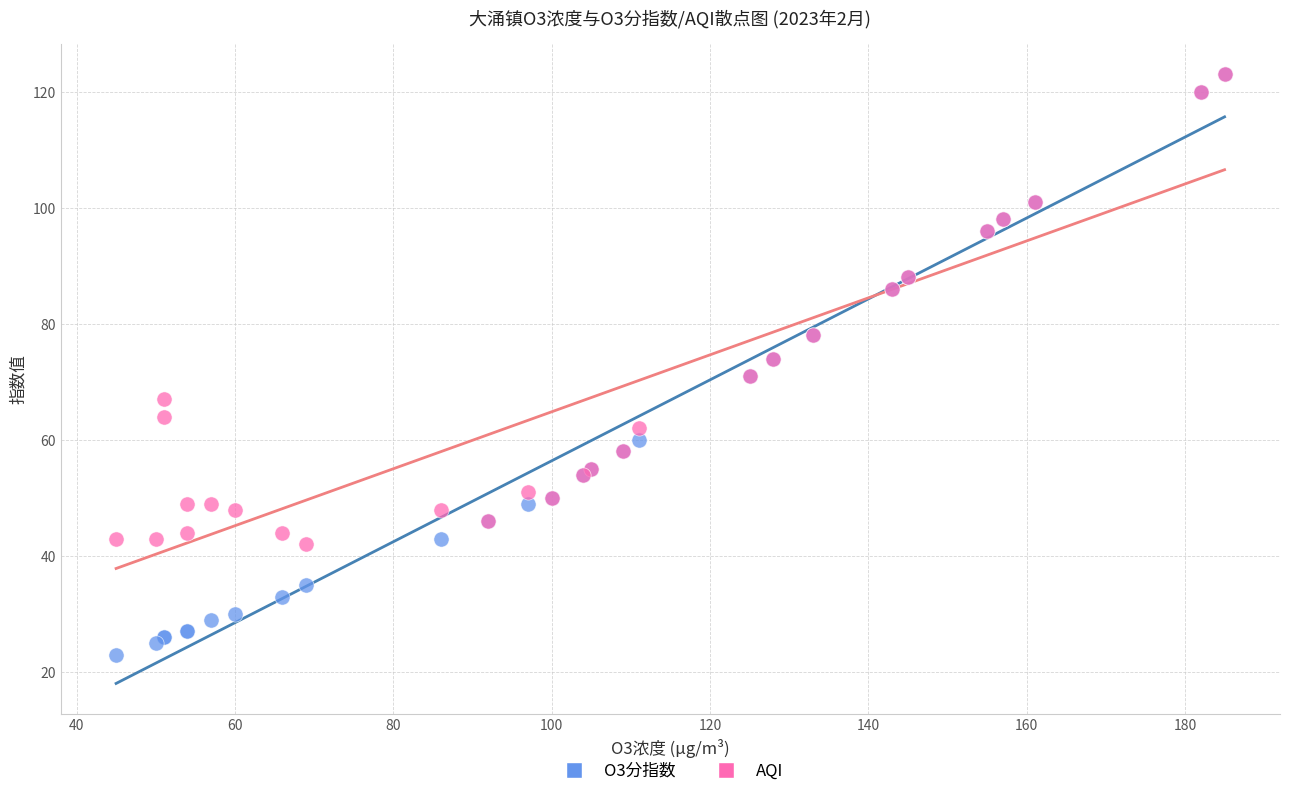

Which series has the widest spread of Y values?

O3分指数